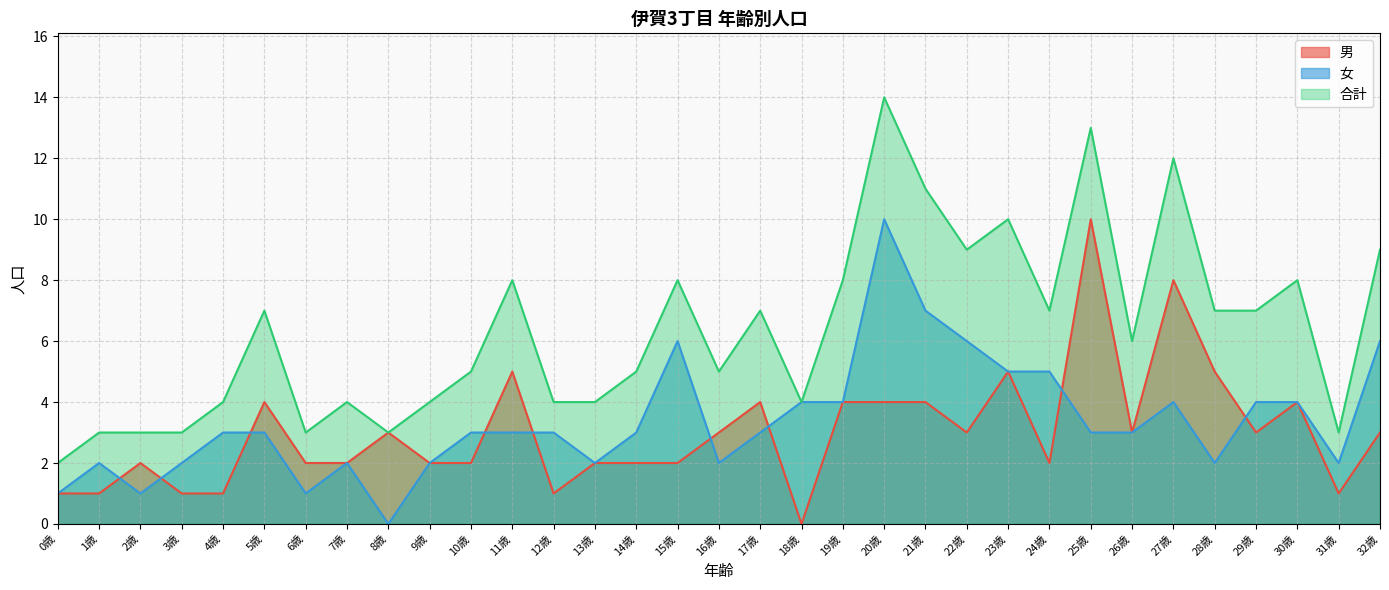

Where is 女 nearest to the value 5?

23歳